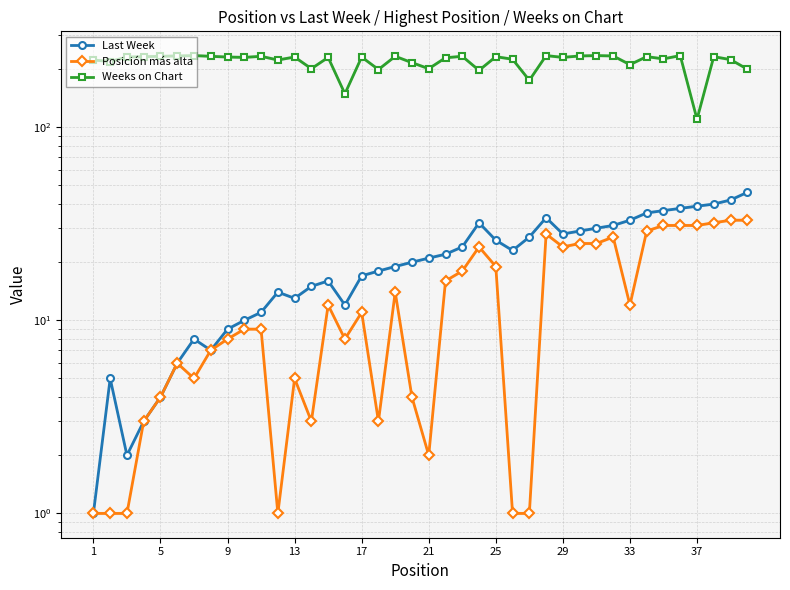

Is this an area chart (filled region under the line)?

No